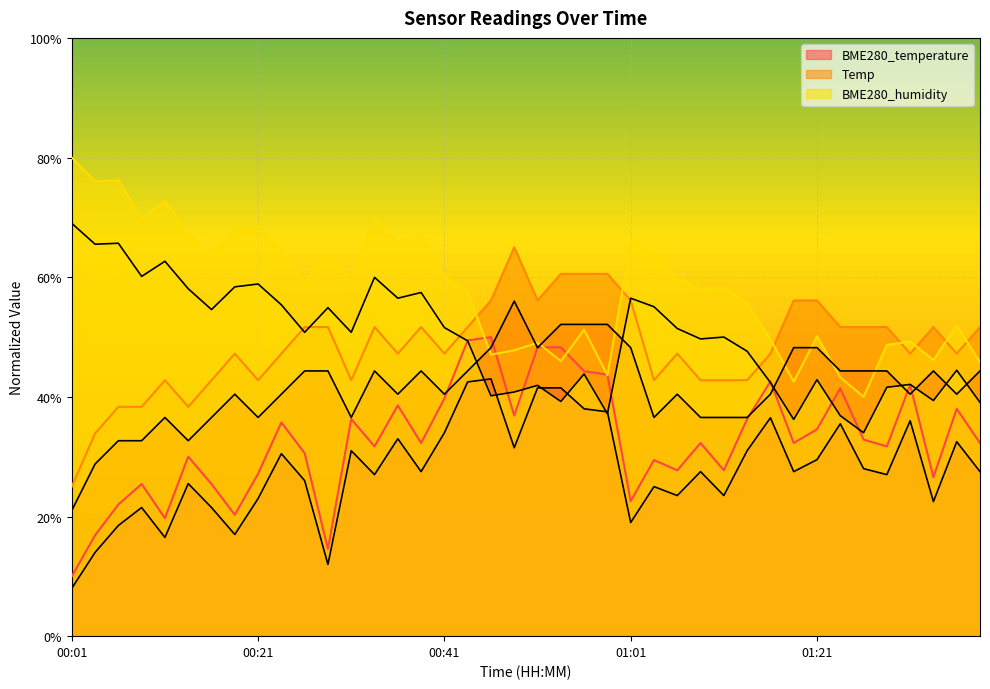

Which has a higher value, 00:06 or 00:04?

00:06